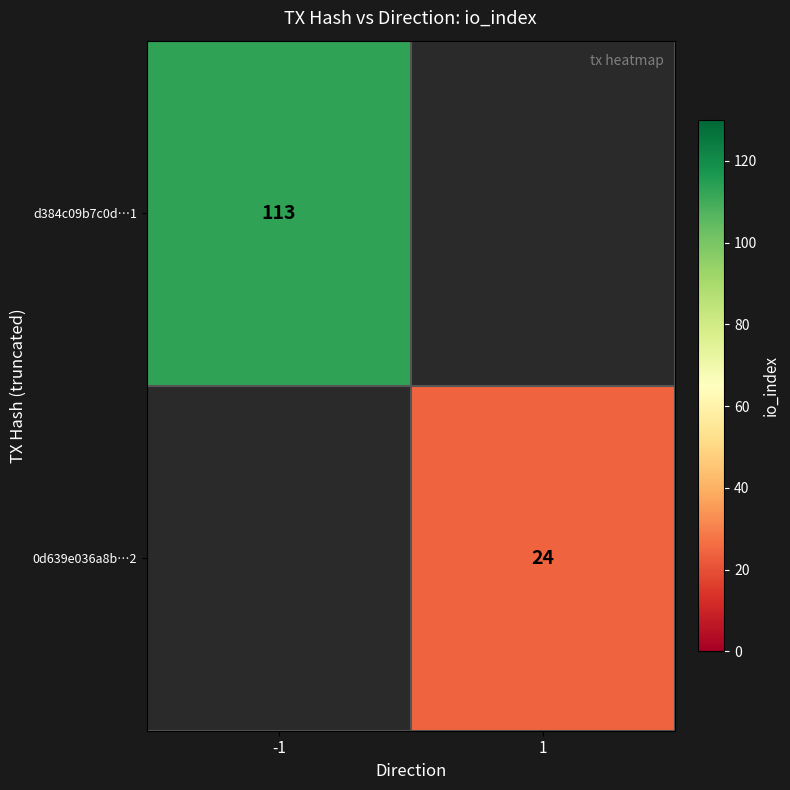

Is it true that 0d639e036a8b…2 equals 32.1 at 1?

False